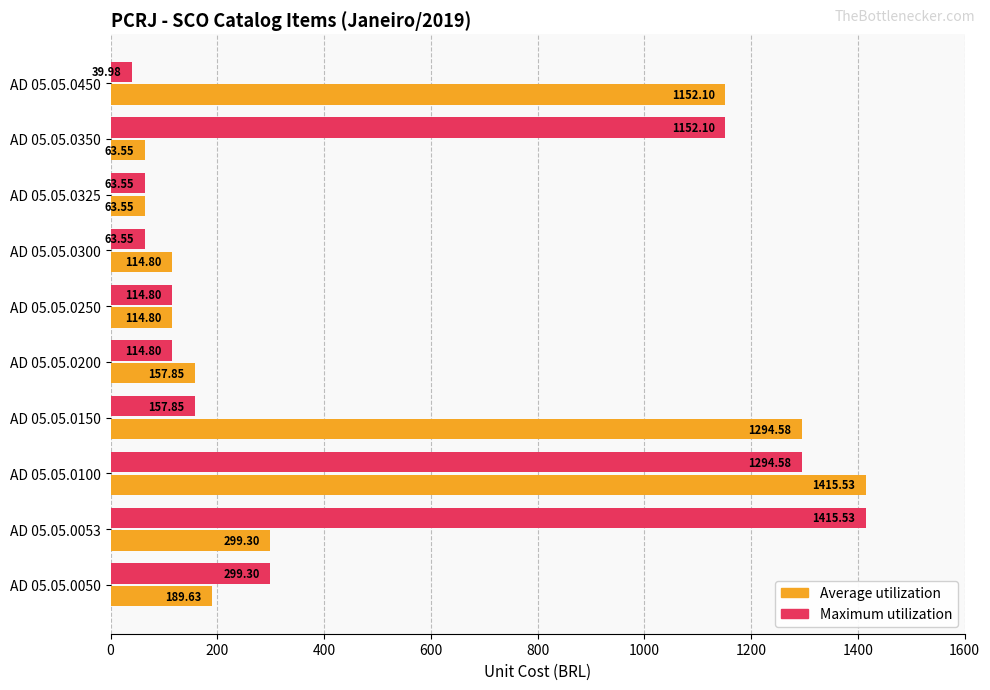

Which series has the largest total across all categories?

Average utilization